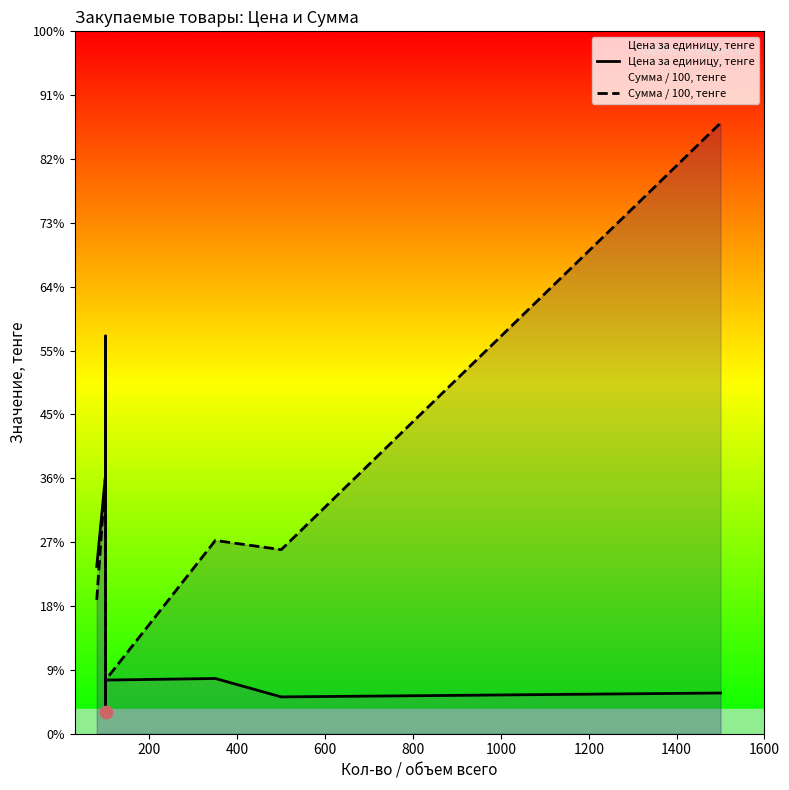

At how many categories does at least one series exceed 49599?

1